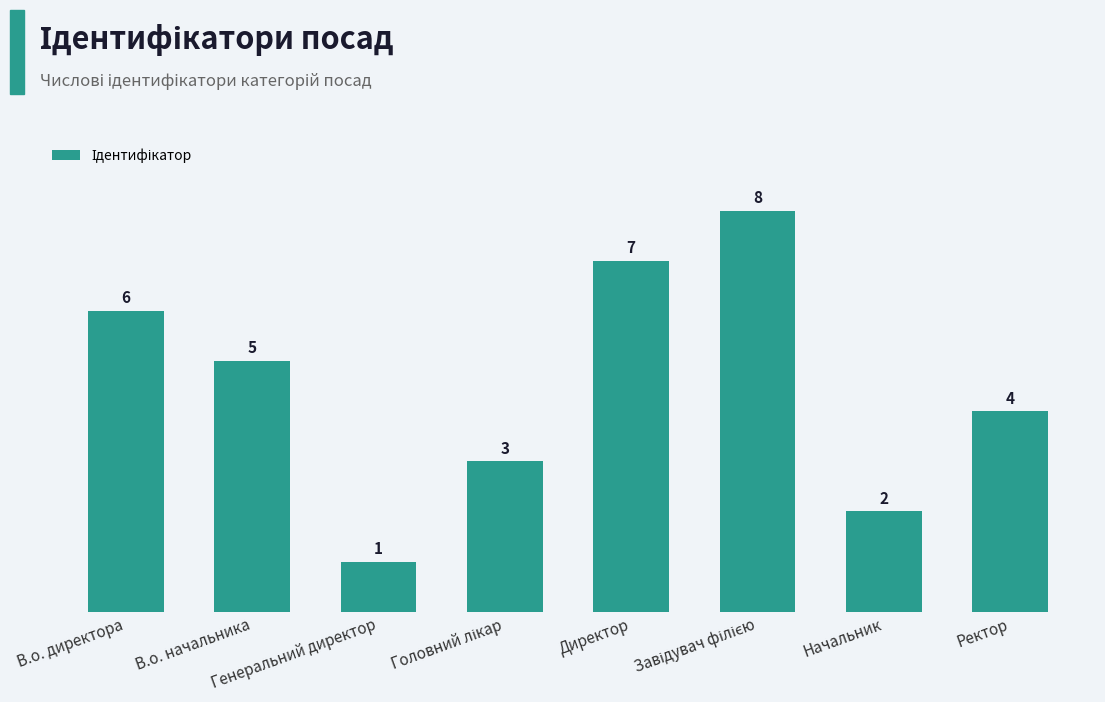

What is the value of the 5th bar from the left?

7